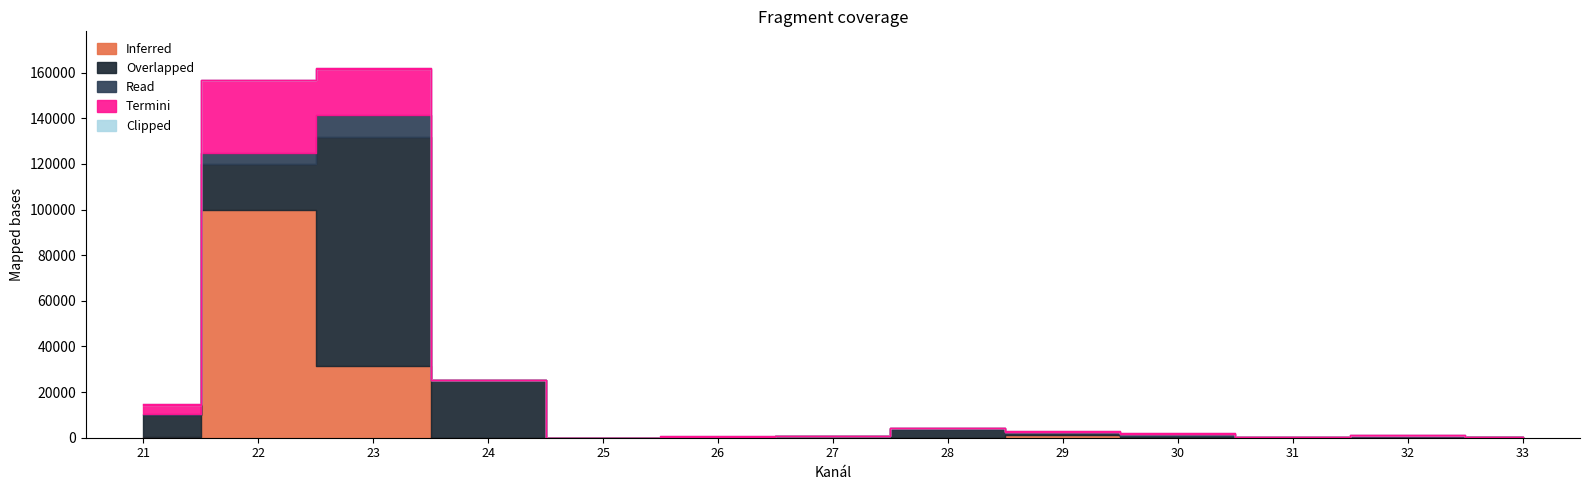

What value does the Read series have at 27?

100